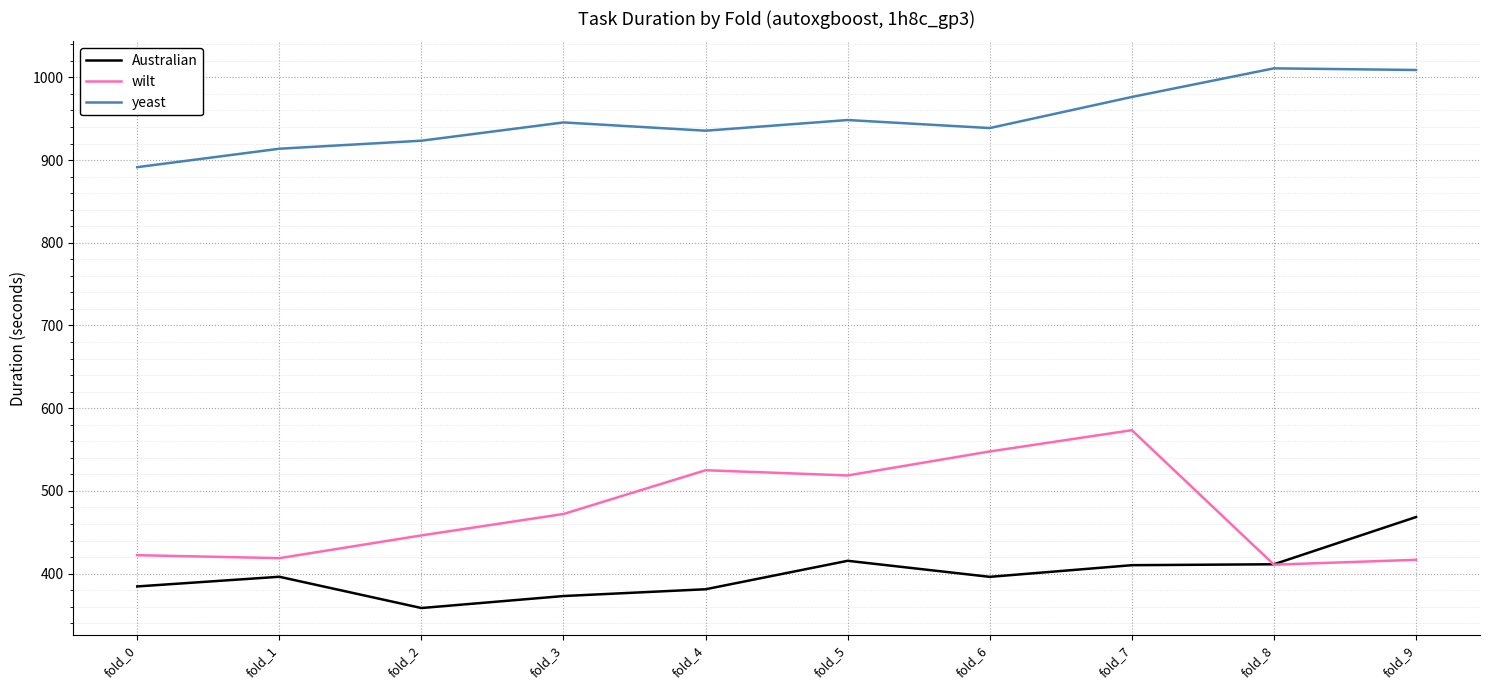

What is the maximum value for wilt?

573.4